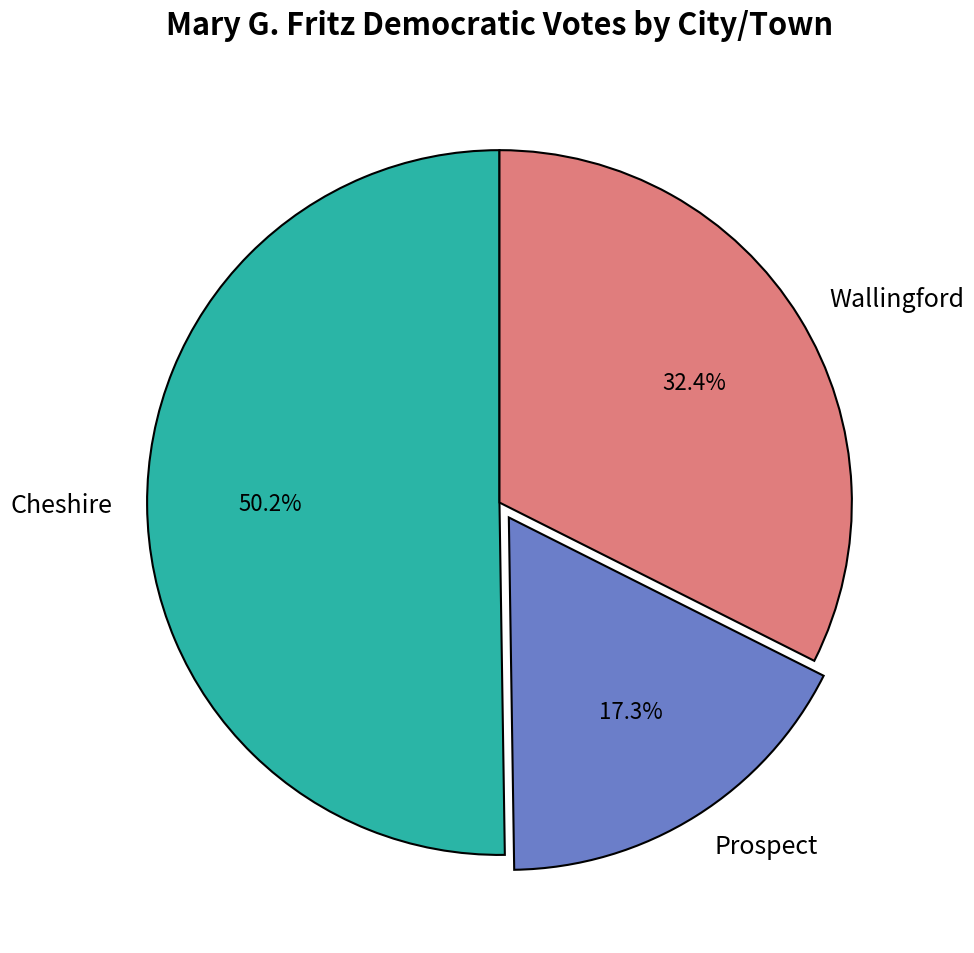

Do Prospect and Wallingford together represent more than half of the pie?

No